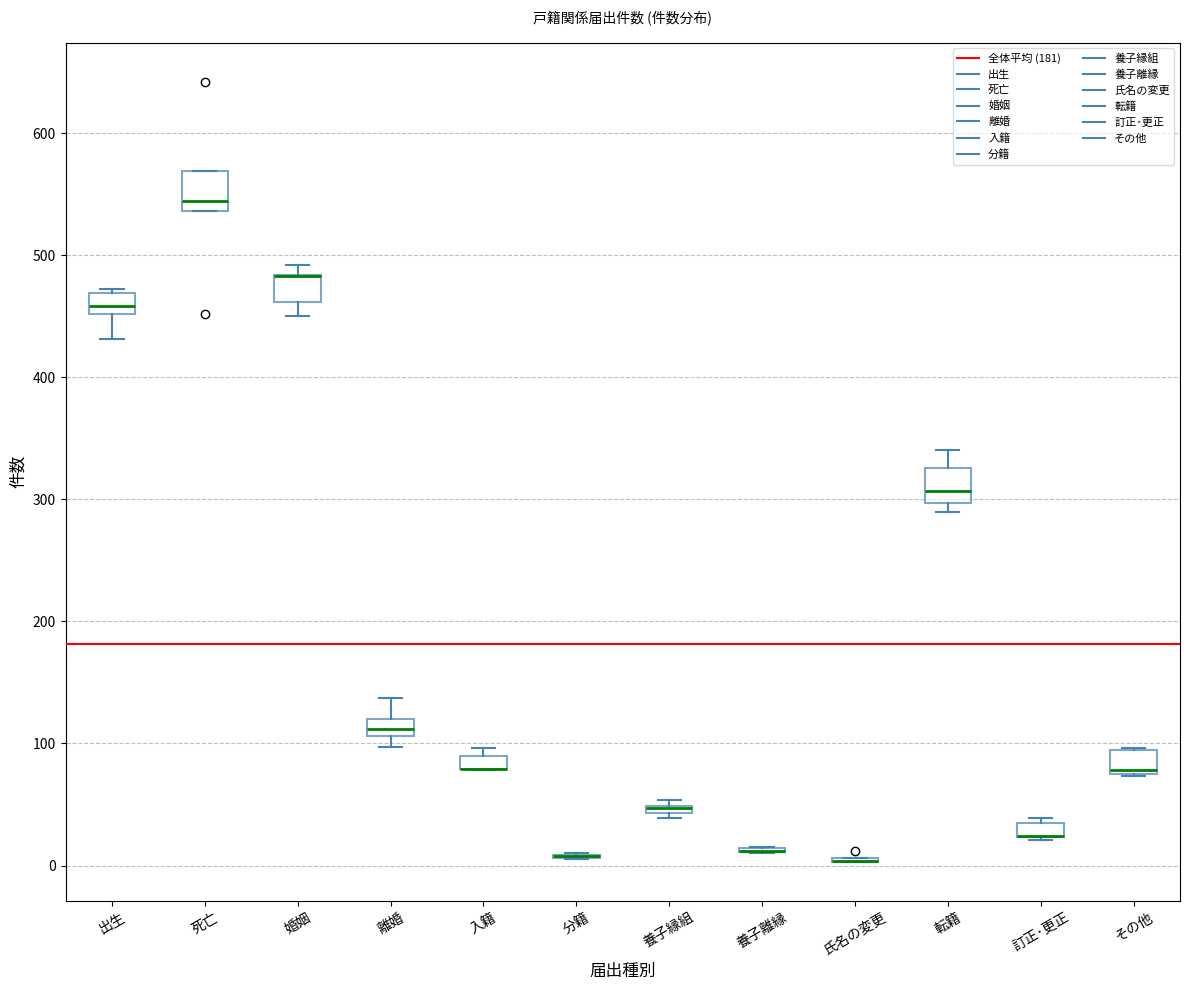

Where does the upper whisker of the box for 転籍 end on the y-axis? The values are not printed on the chart, so give them approximately, as read against the axis.

340